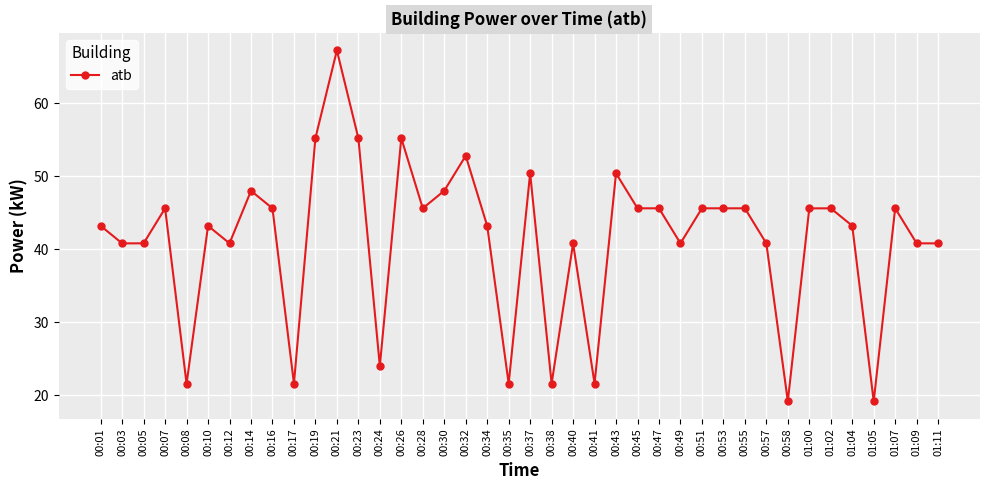

What is the ratio of the value at 00:49 to the value at 00:53?

0.9